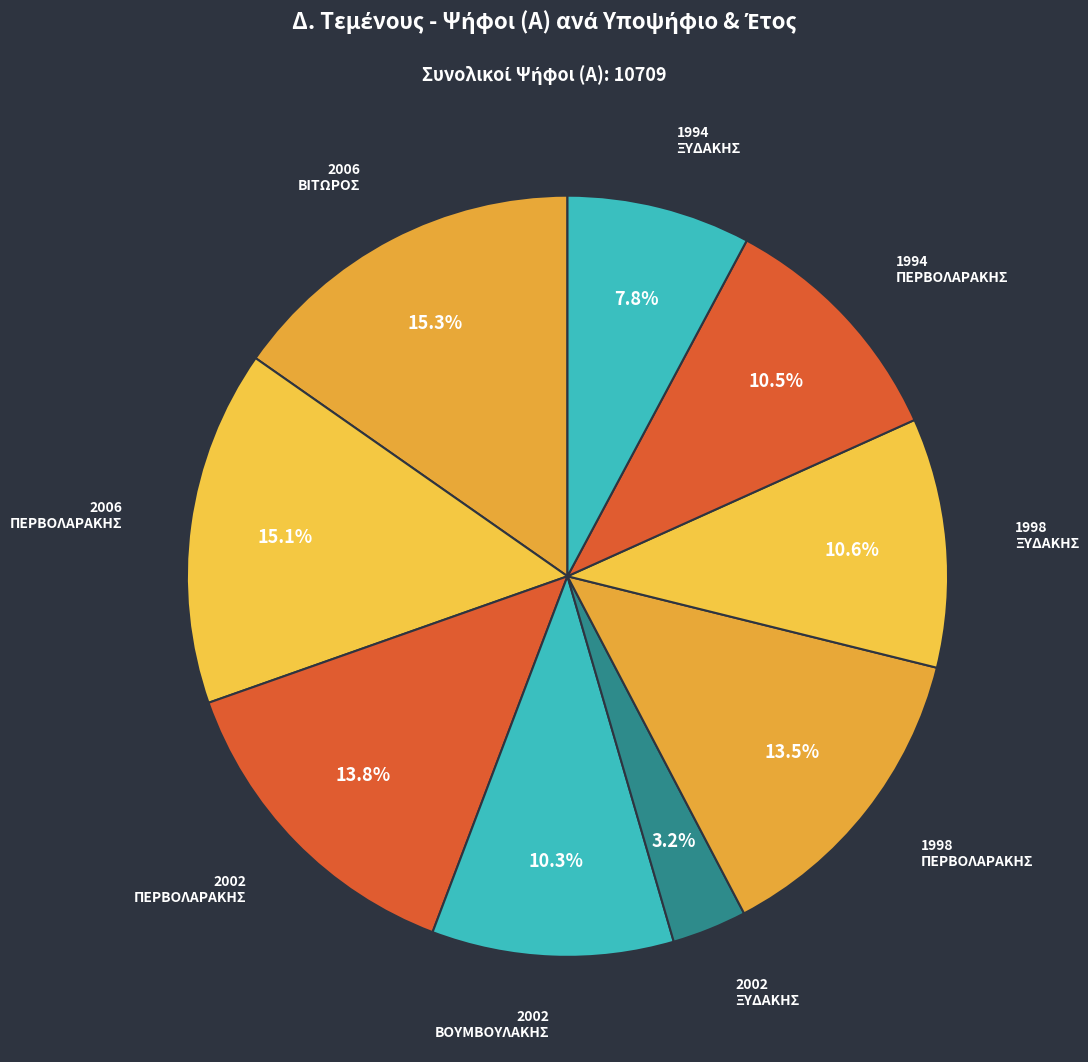

How many slices are in this pie chart?

9